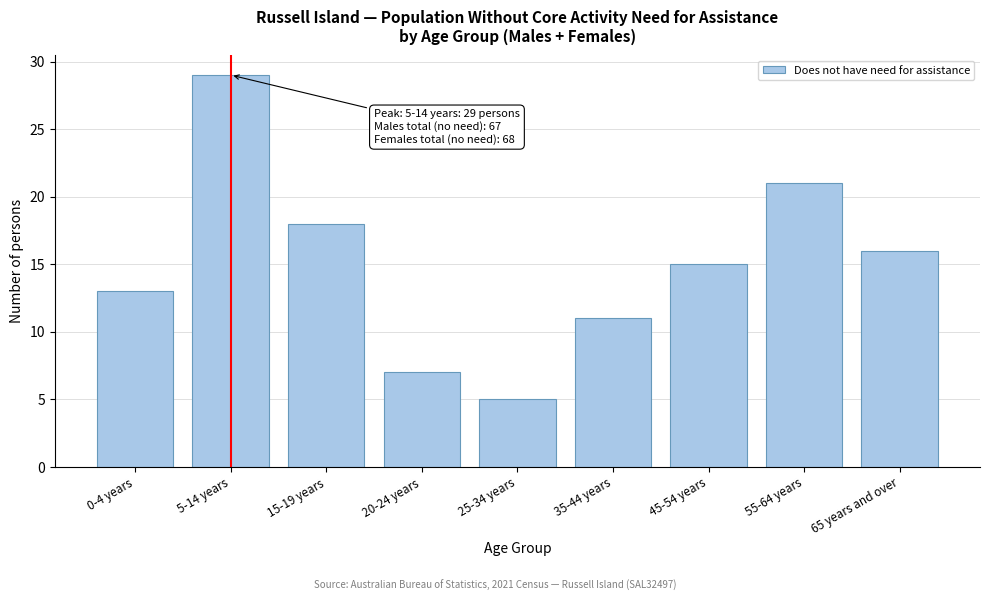

Reading left to right, what are all the values shown in this chart?

13	29	18	7	5	11	15	21	16